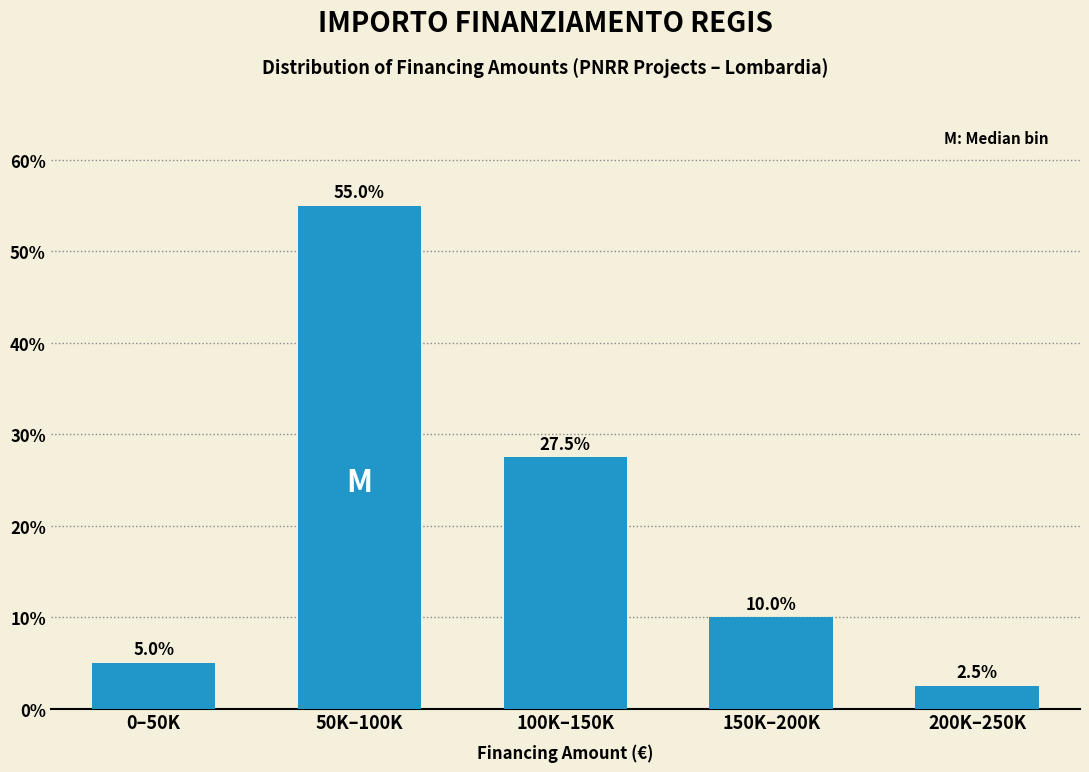

Reading left to right, what are all the values shown in this chart?

5.0	55.0	27.5	10.0	2.5